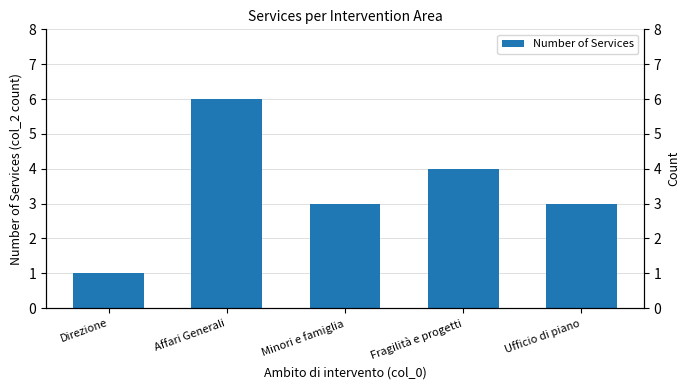

How many data points are above 3?

2